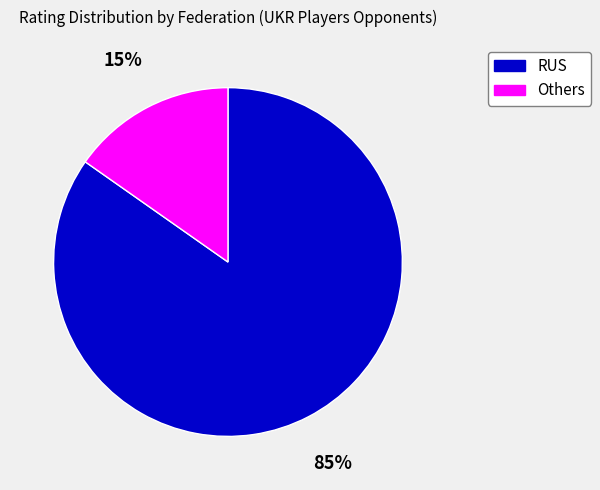

Is there a majority slice in this chart?

Yes